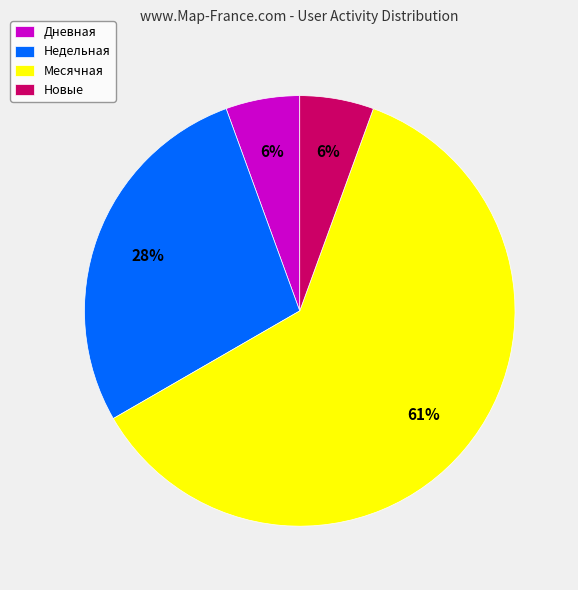

True or false: Дневная accounts for 18% of the total.

False